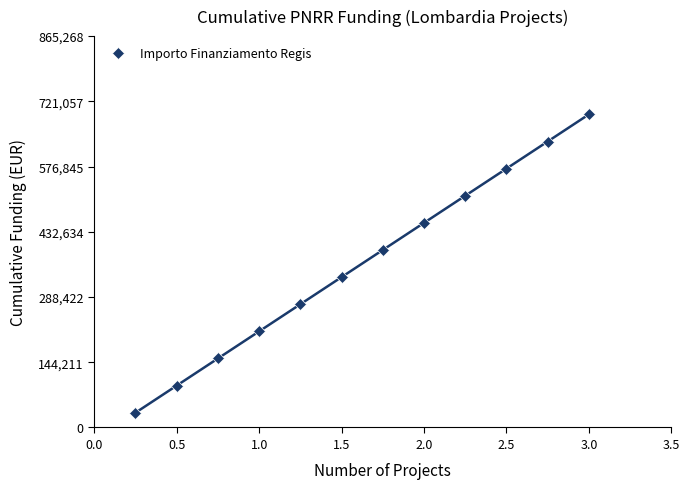

What is the highest value of the Importo Finanziamento Regis series?

692215